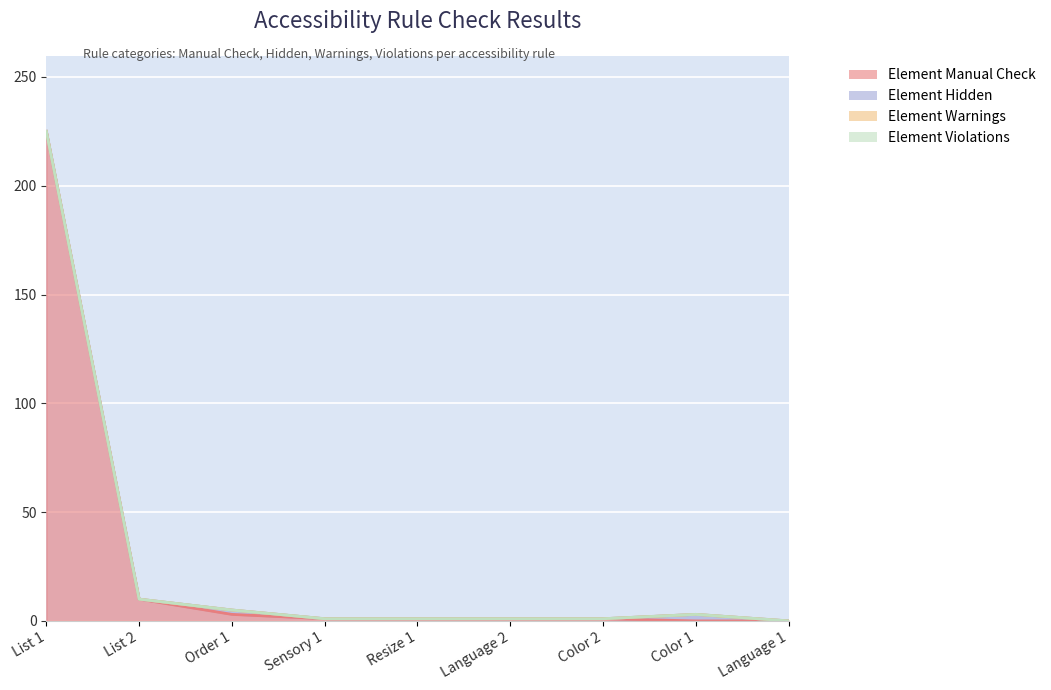

Rank the series at Language 2 from lowest to highest value.

Element Hidden, Element Warnings, Element Violations, Element Manual Check